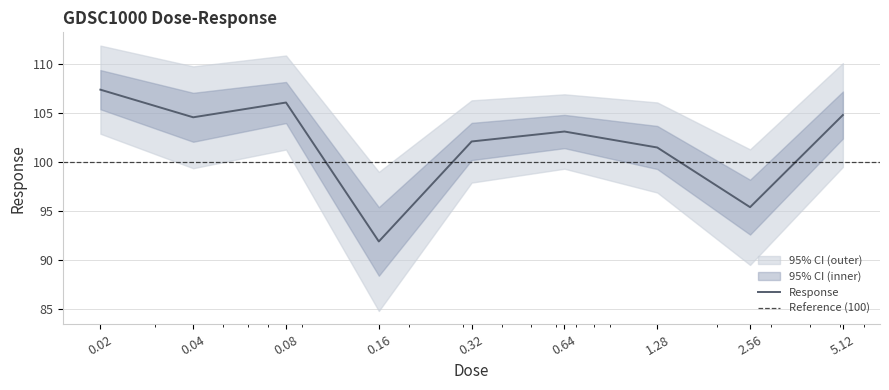

What is the sum of all values?

916.9